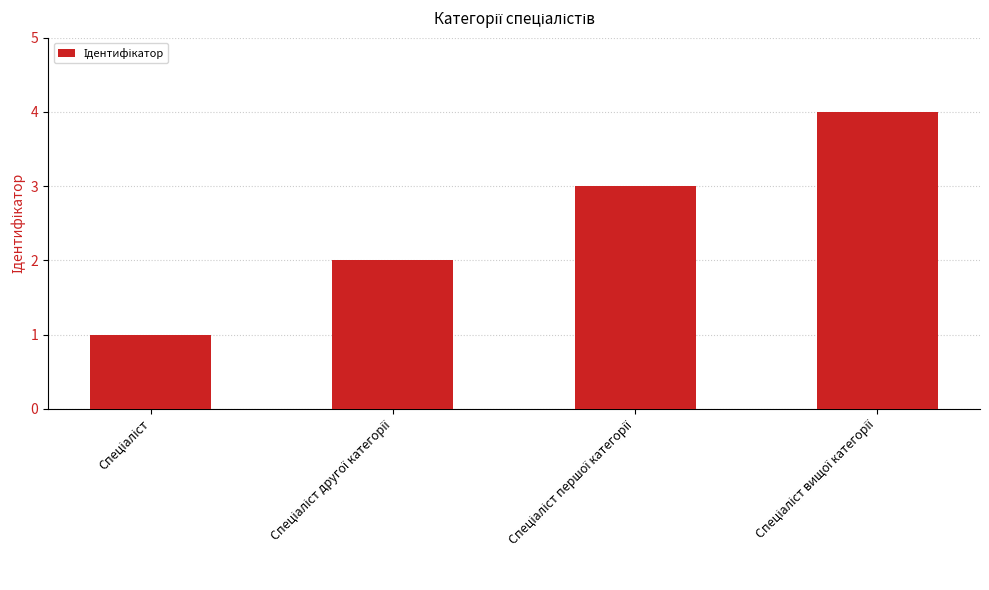

What is the greatest value displayed?

4